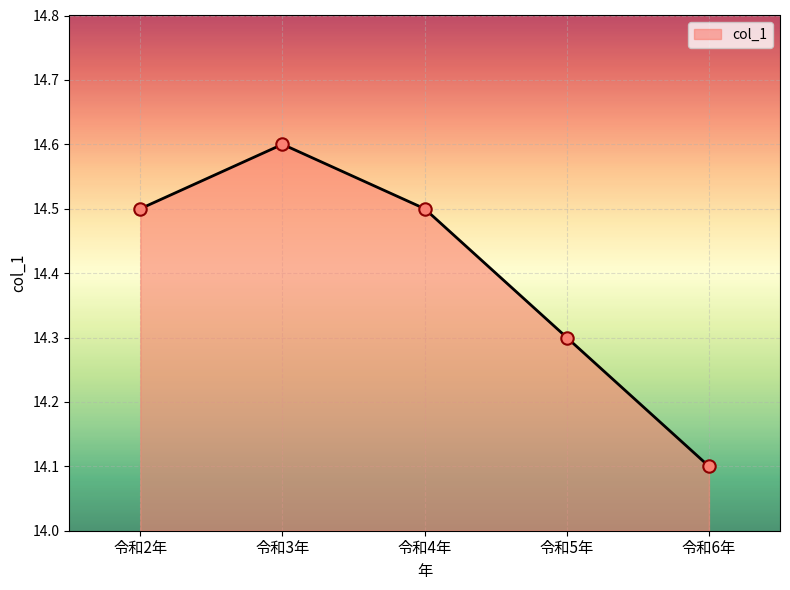

What is the change in value from 令和2年 to 令和3年?

+0.1